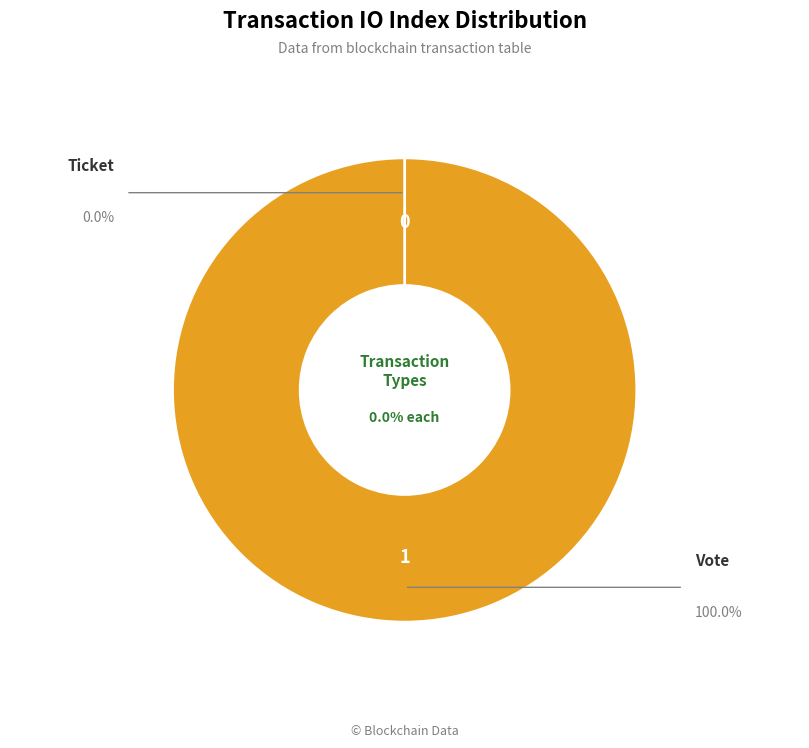

To the nearest percent, what is the average slice percentage?

50%